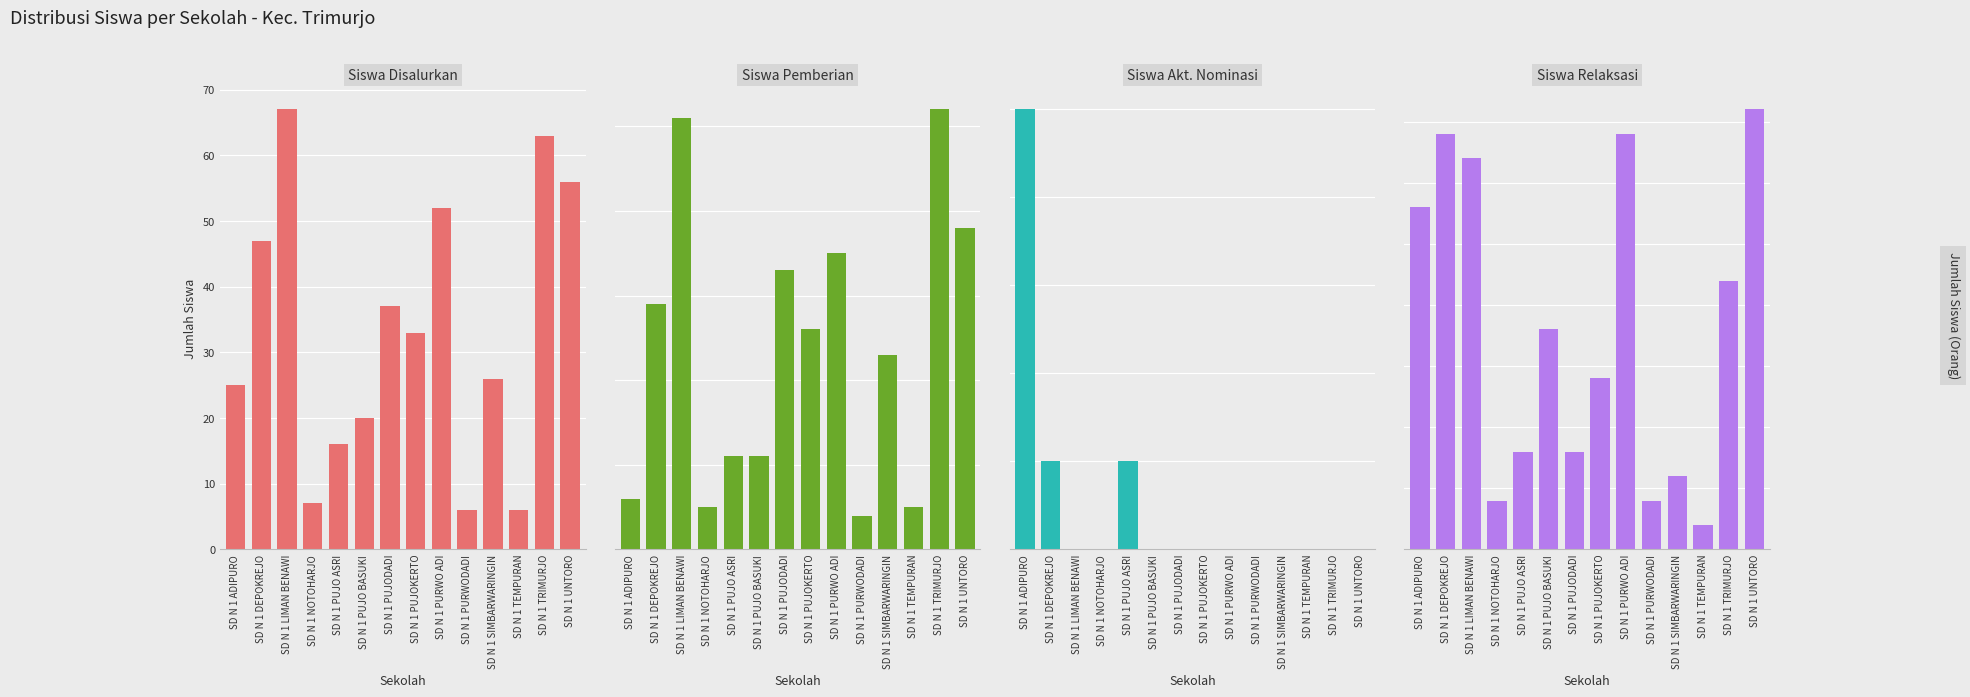

List the labels in order of Siswa Pemberian value, smallest first.

SD N 1 PURWODADI, SD N 1 NOTOHARJO, SD N 1 TEMPURAN, SD N 1 ADIPURO, SD N 1 PUJO ASRI, SD N 1 PUJO BASUKI, SD N 1 SIMBARWARINGIN, SD N 1 PUJOKERTO, SD N 1 DEPOKREJO, SD N 1 PUJODADI, SD N 1 PURWO ADI, SD N 1 UNTORO, SD N 1 LIMAN BENAWI, SD N 1 TRIMURJO